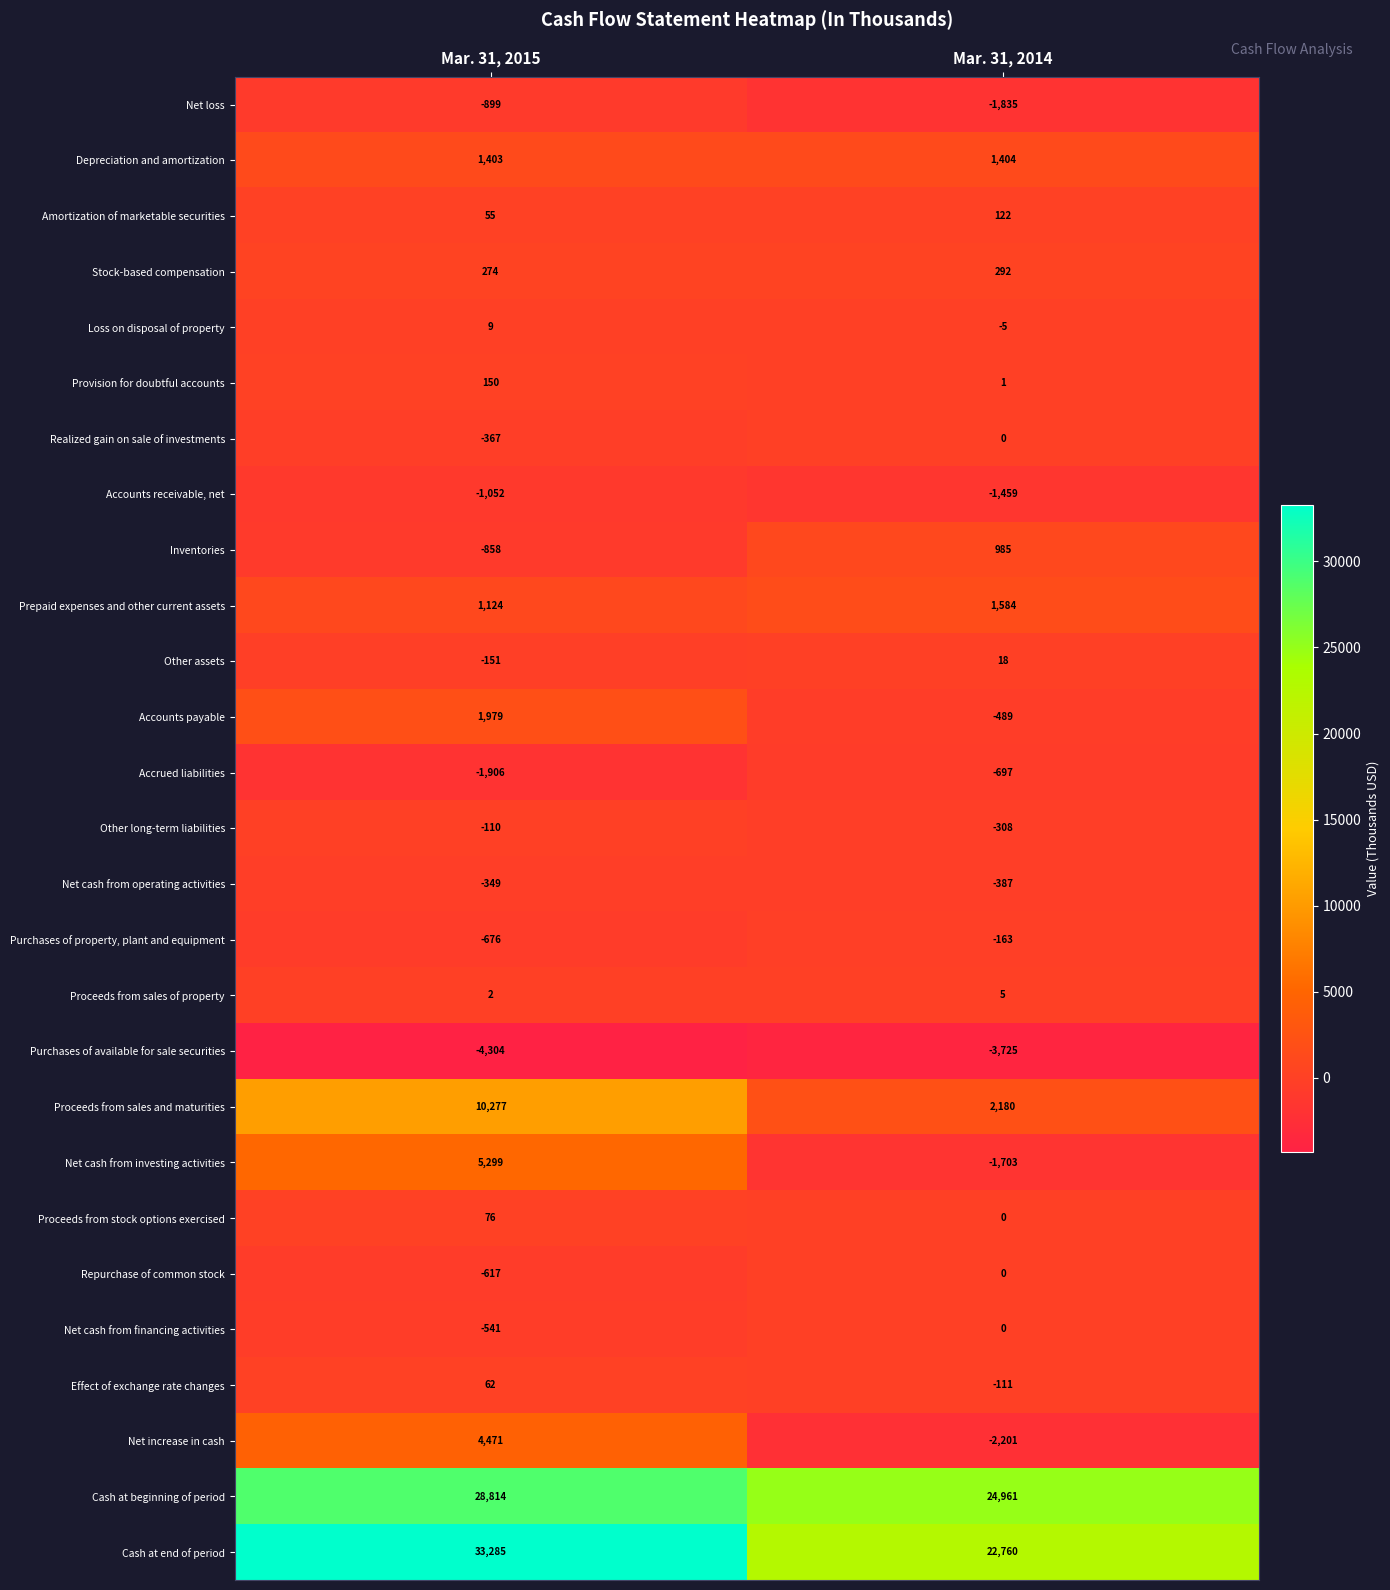

What is the sum of all Loss on disposal of property values?

4